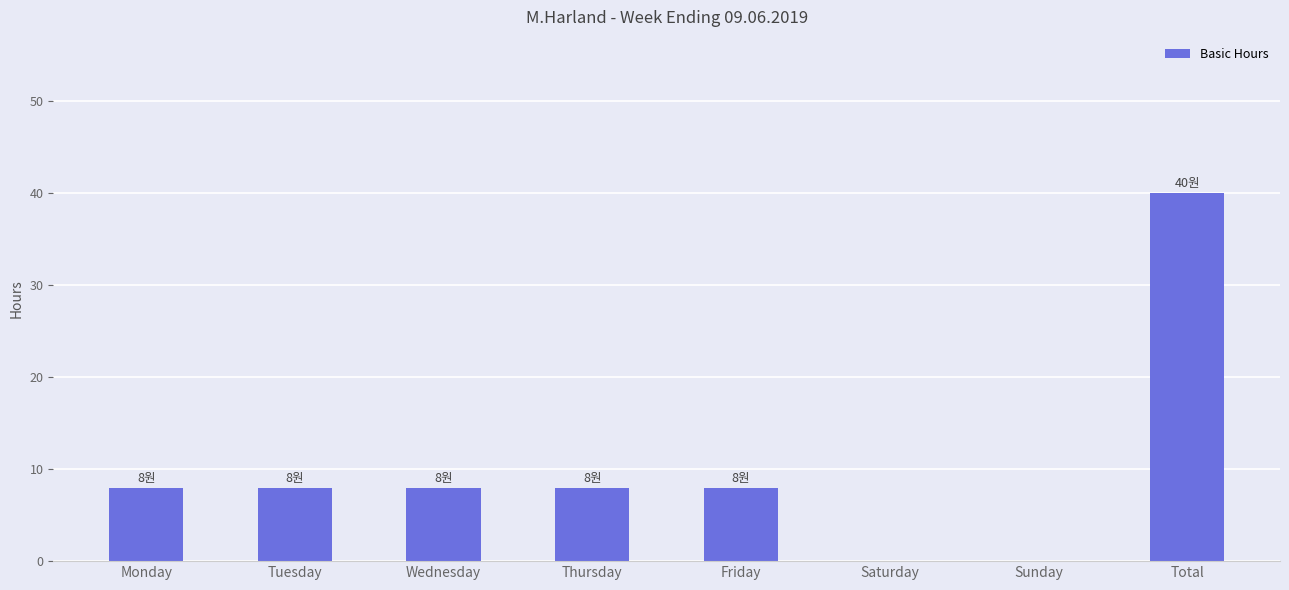

What is the change in value from Friday to Sunday?

-8